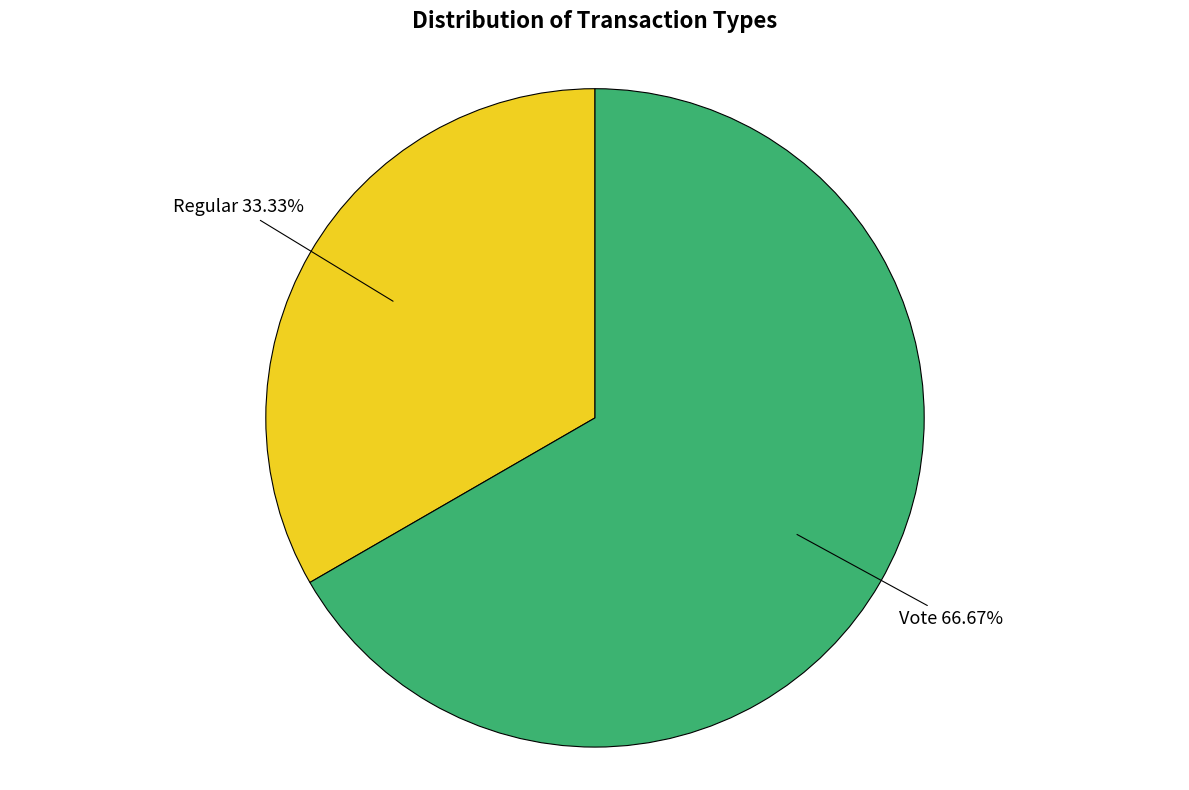

Is there a majority slice in this chart?

Yes